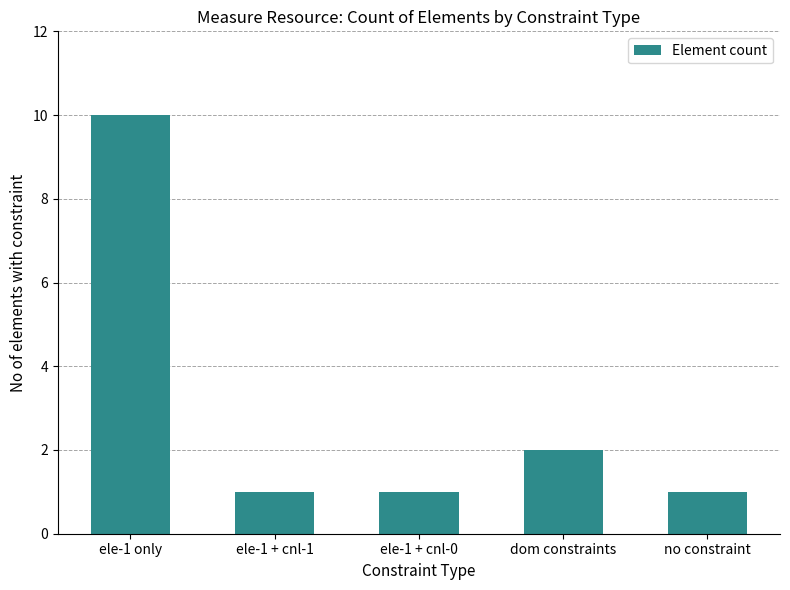

Reading left to right, what are all the values shown in this chart?

10	1	1	2	1